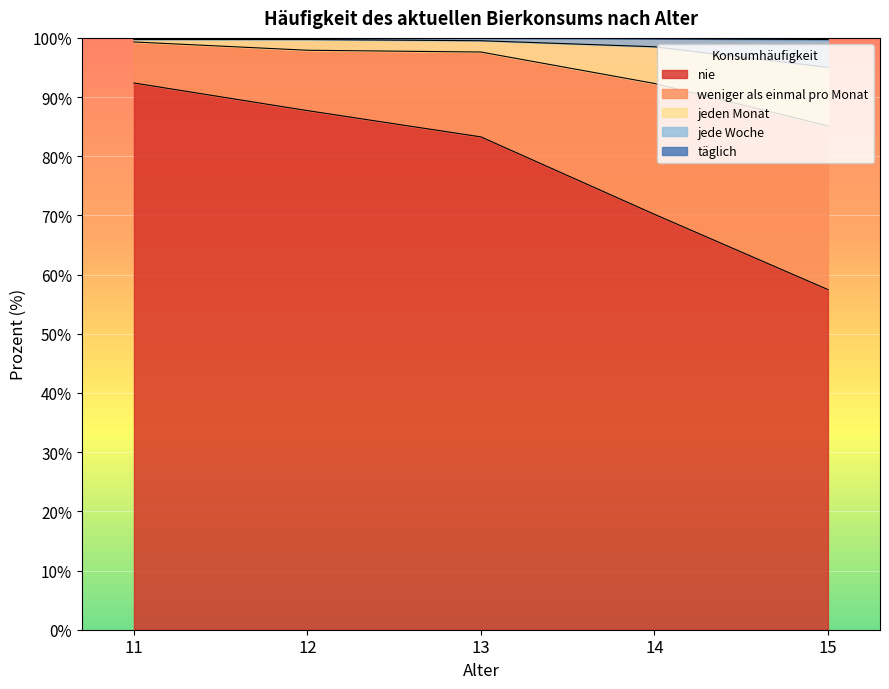

How many interior local valleys does the täglich series have?

1